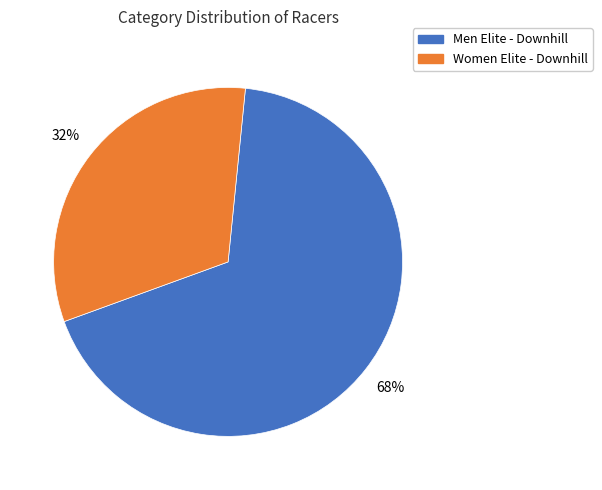

To the nearest percent, what is the difference between the Women Elite - Downhill and Men Elite - Downhill slice percentages?

36%